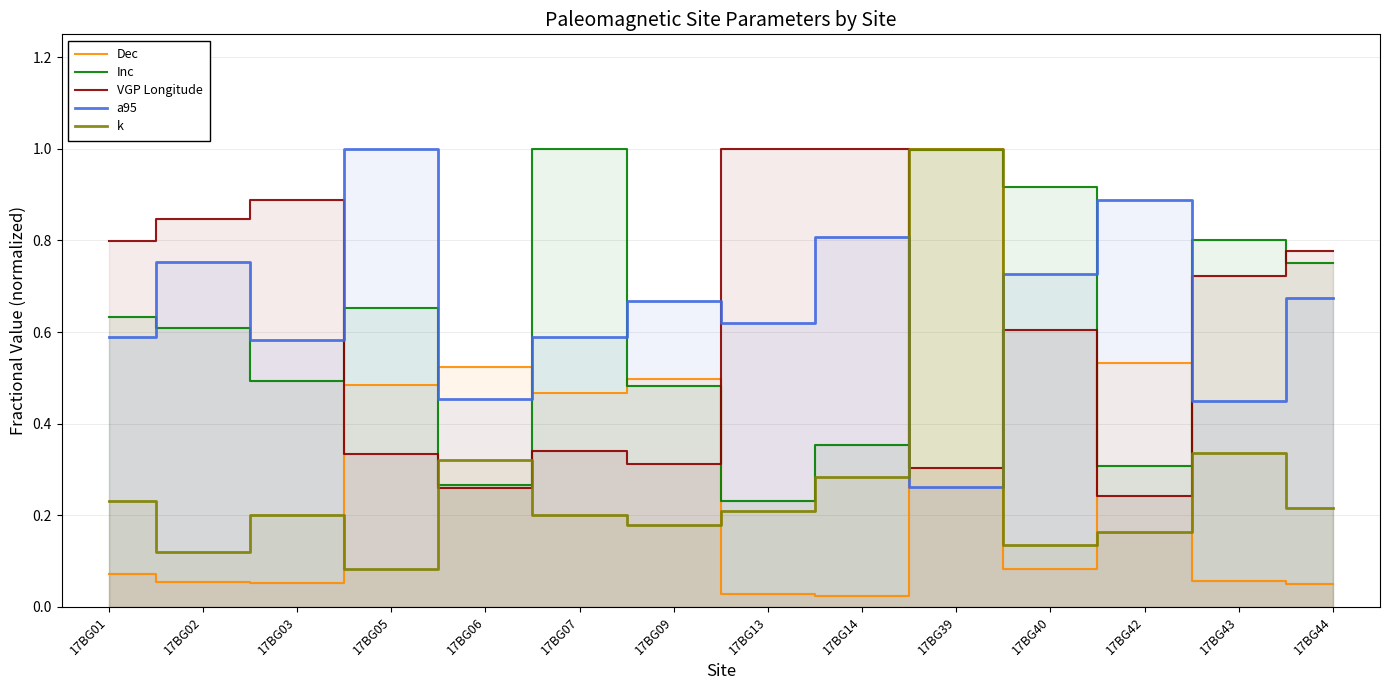

Is it true that a95 equals 1.0 at 17BG05?

True